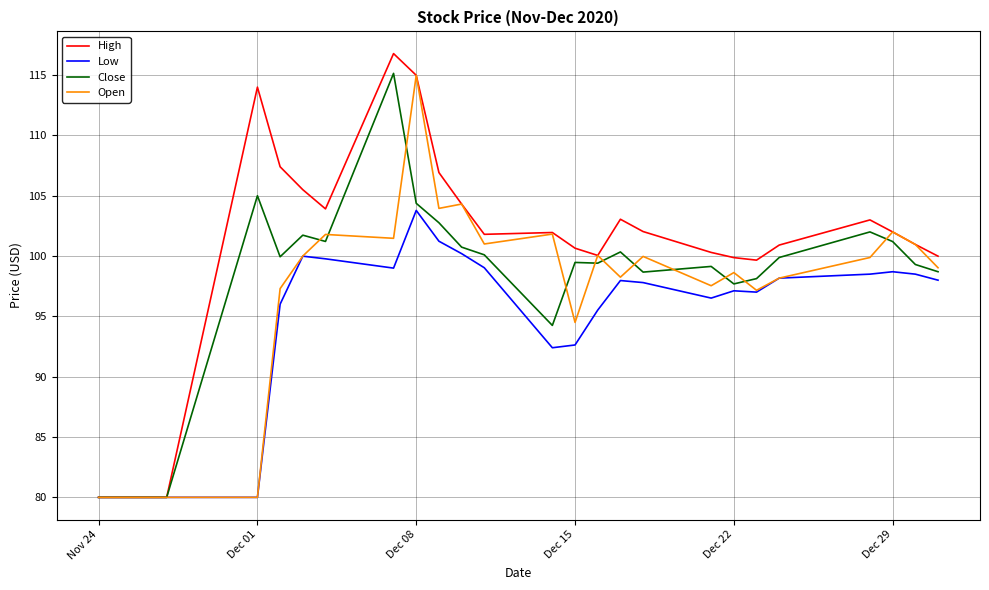

List the series in order of their overall mean, highest first.

High, Close, Open, Low